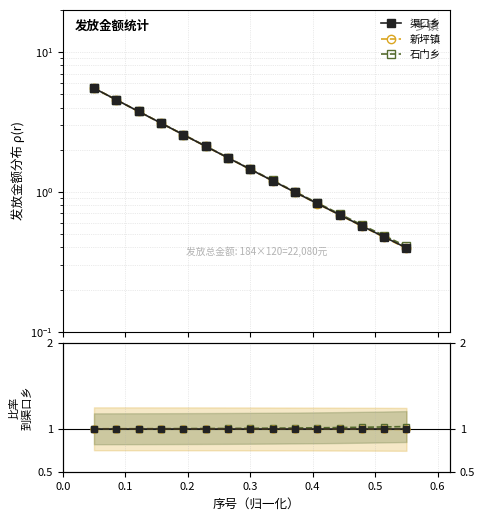

Rank the series by their maximum value, from highest to lowest.

石门乡, 渠口乡, 新坪镇